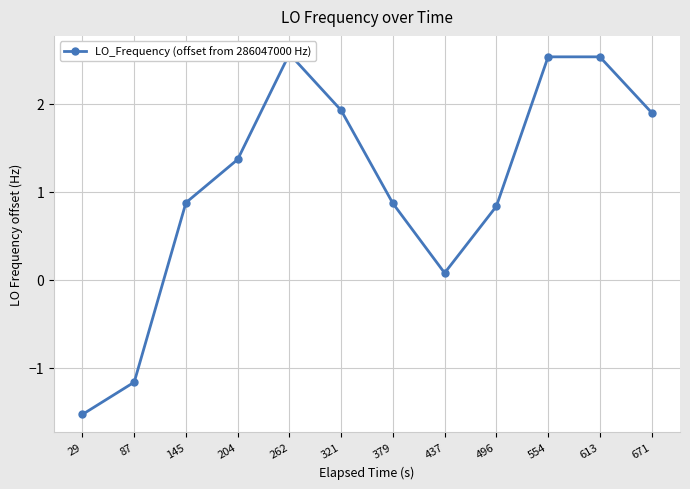

What is the value of the 3rd point from the left?

0.9